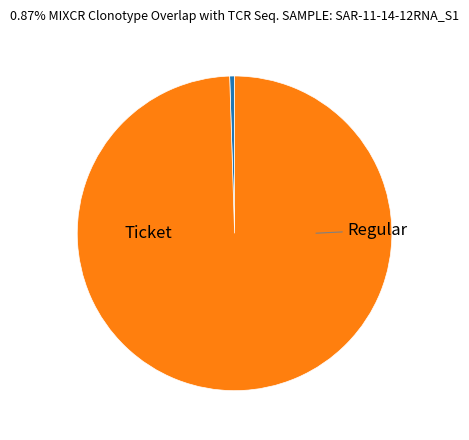

How many slices are in this pie chart?

2